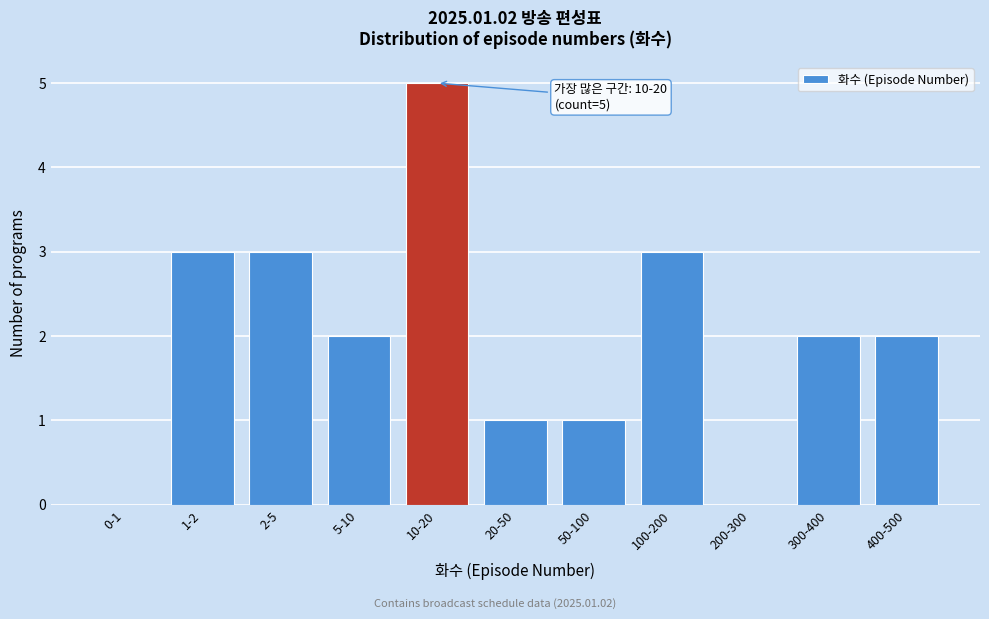

Reading right to left, extract all data points from this chart.

400-500=2	300-400=2	200-300=0	100-200=3	50-100=1	20-50=1	10-20=5	5-10=2	2-5=3	1-2=3	0-1=0